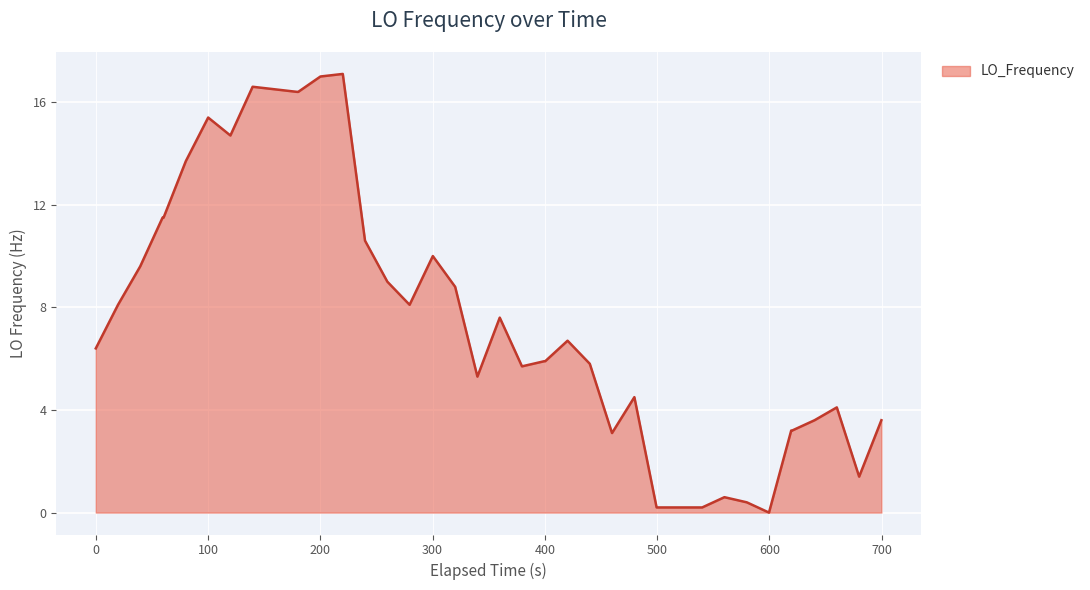

How many lines are shown in the chart?

1